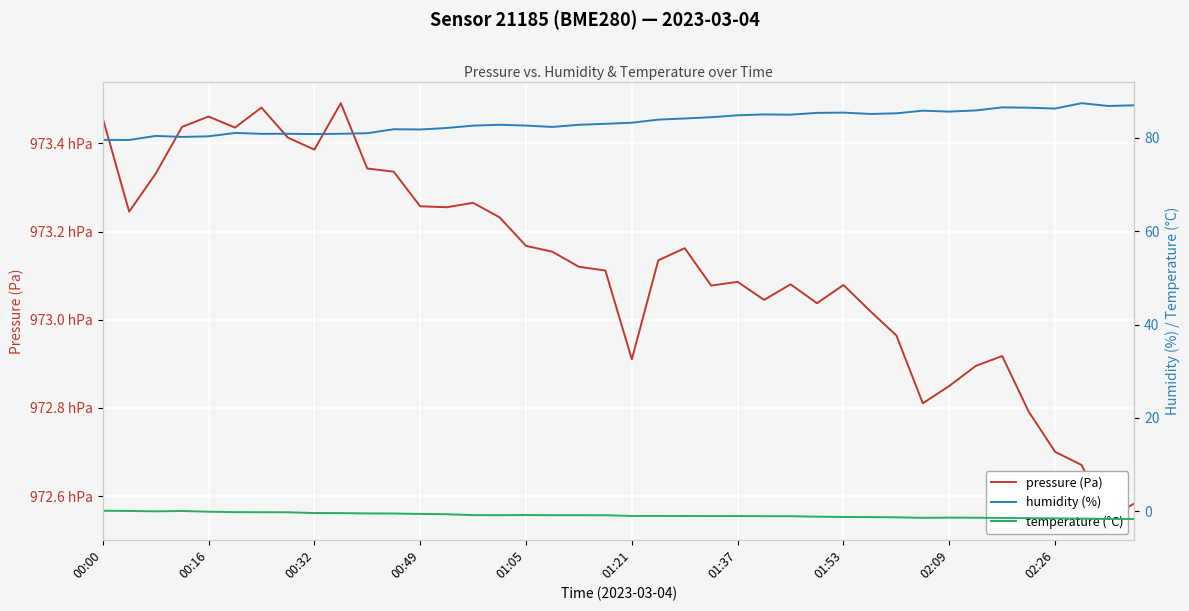

The pressure (Pa) series shows 97326.5 at 14. True or false?

True